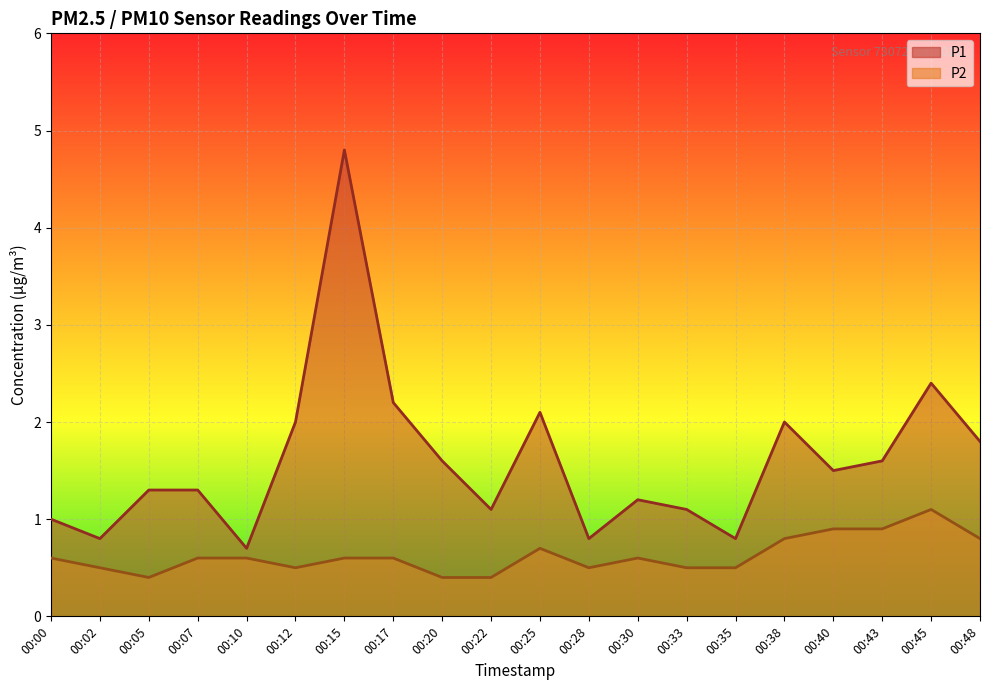

True or false: P1 has a value of 0.4 at 00:10.

False